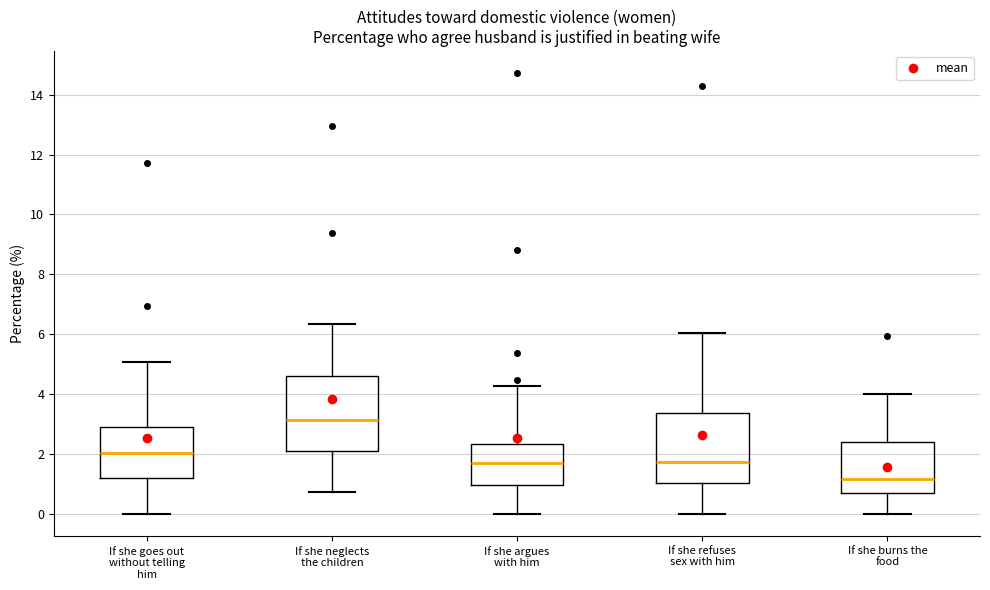

Reading left to right, read every box against the y-axis: the position of its median line, the range the box covers, and the ends of its whiskers. The values are not printed on the chart, so give them approximately, as read against the axis.

If she goes out without telling him: median 2.0, box 1.2 to 3.0, whiskers 0.0 to 5.0
If she neglects the children: median 3.2, box 2.2 to 4.6, whiskers 0.8 to 6.4
If she argues with him: median 1.8, box 1.0 to 2.4, whiskers 0.0 to 4.2
If she refuses sex with him: median 1.8, box 1.0 to 3.4, whiskers 0.0 to 6.0
If she burns the food: median 1.2, box 0.6 to 2.4, whiskers 0.0 to 4.0